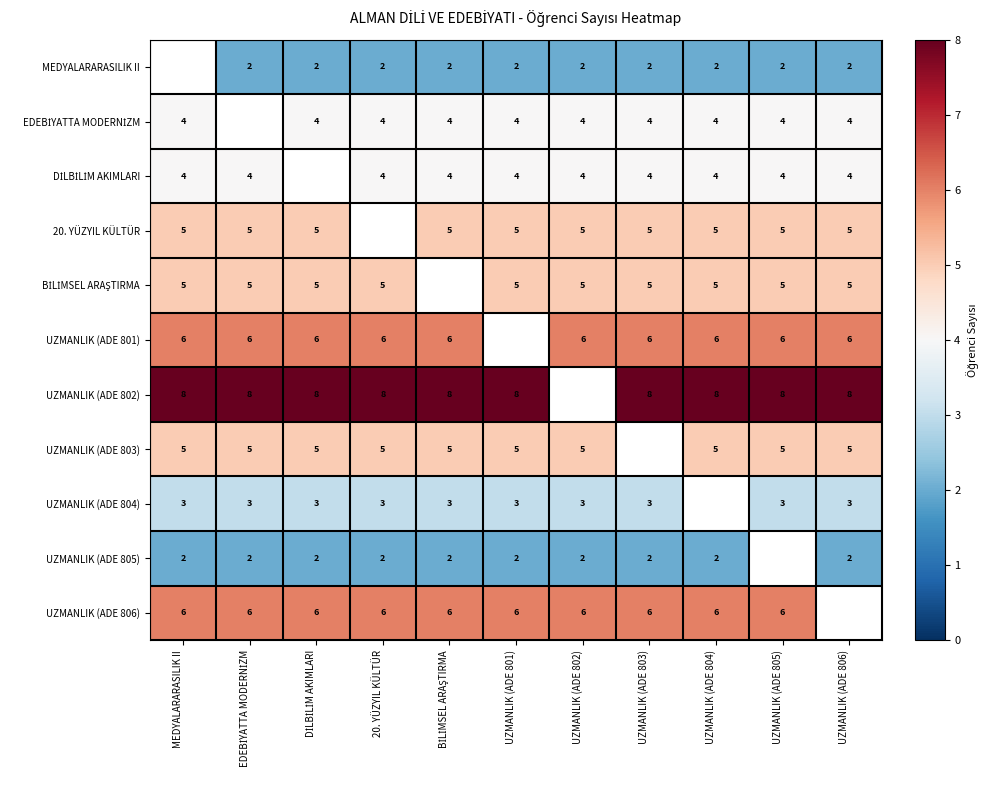

Which label corresponds to the largest value in the chart?

MEDYALARARASILIK II